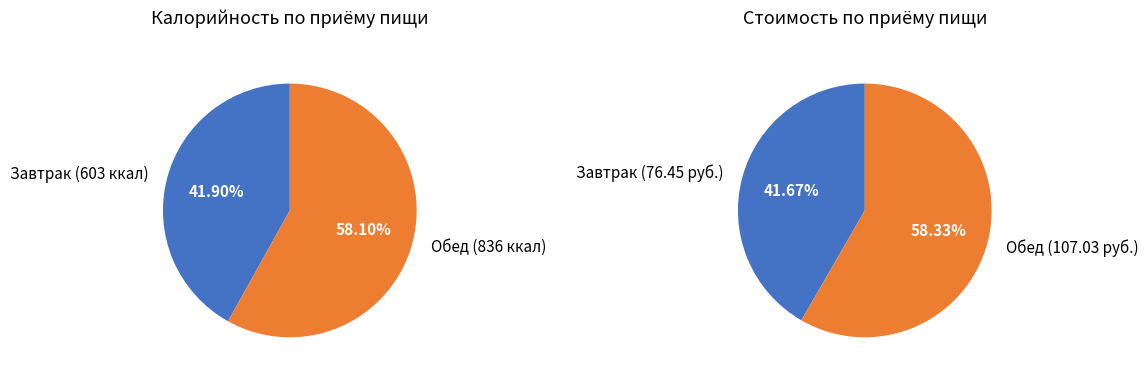

Do Завтрак and Обед together represent more than half of the pie?

Yes